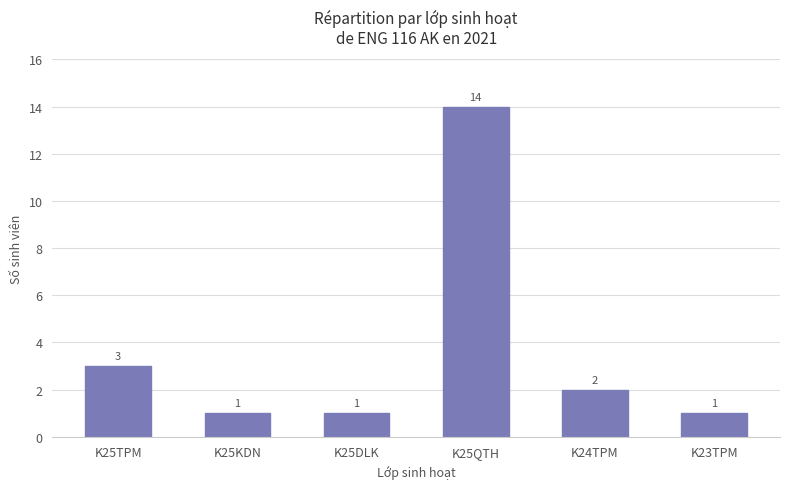

Reading right to left, extract all data points from this chart.

K23TPM=1	K24TPM=2	K25QTH=14	K25DLK=1	K25KDN=1	K25TPM=3